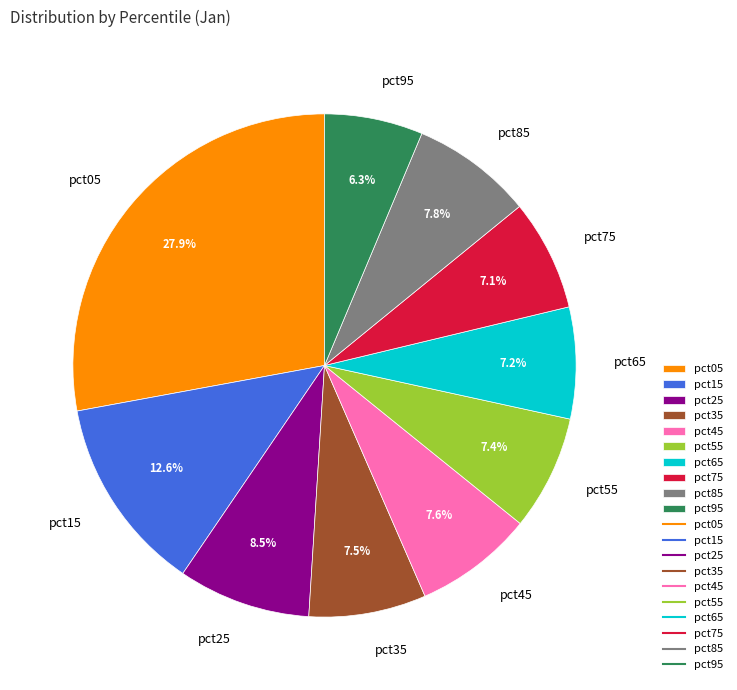

Which category has the biggest portion of the pie?

pct05